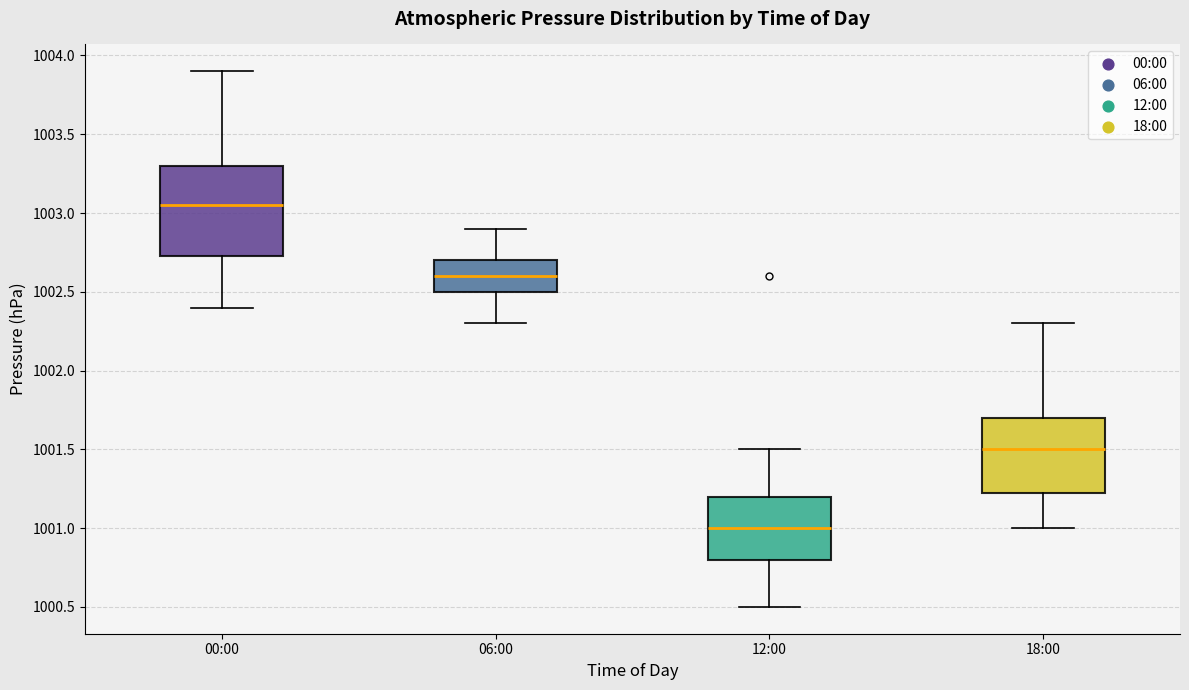

Reading left to right, transcribe this box plot: for each box, give where its median line is, the range the box spans, and where its two whiskers end, as read against the y-axis. The values are not printed on the chart, so give them approximately, as read against the axis.

00:00: median 1003.05, box 1002.75 to 1003.30, whiskers 1002.40 to 1003.90
06:00: median 1002.60, box 1002.50 to 1002.70, whiskers 1002.30 to 1002.90
12:00: median 1001.00, box 1000.80 to 1001.20, whiskers 1000.50 to 1001.50
18:00: median 1001.50, box 1001.25 to 1001.70, whiskers 1001.00 to 1002.30